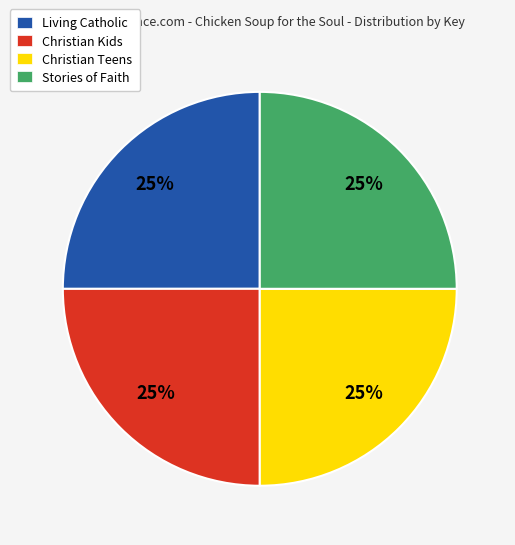

Is Christian Teens the majority of the pie?

No